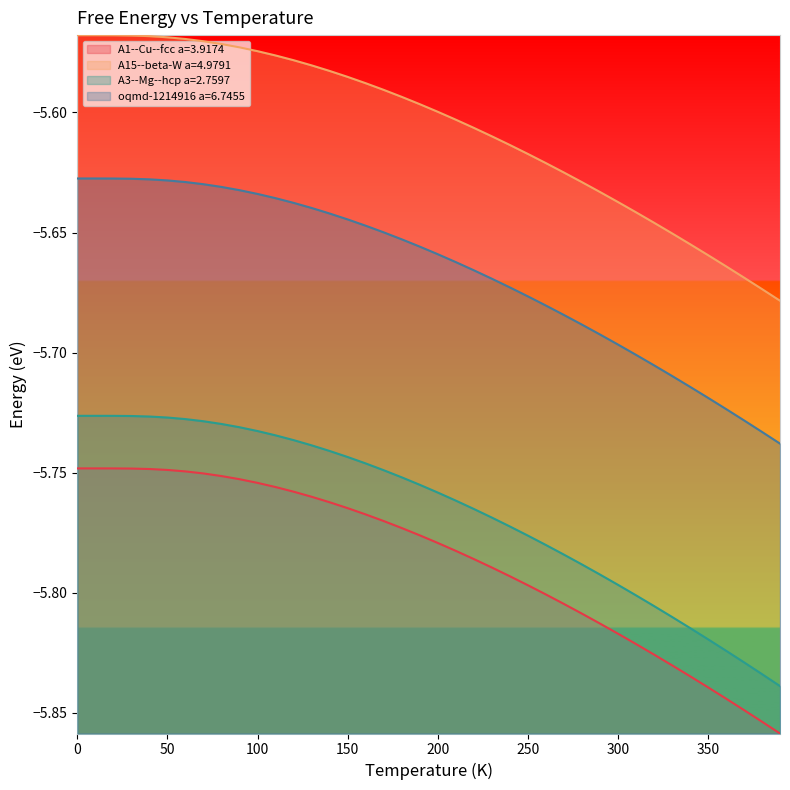

What is the value of the A15--beta-W a=4.9791 point at the 32nd from the left?

-5.6